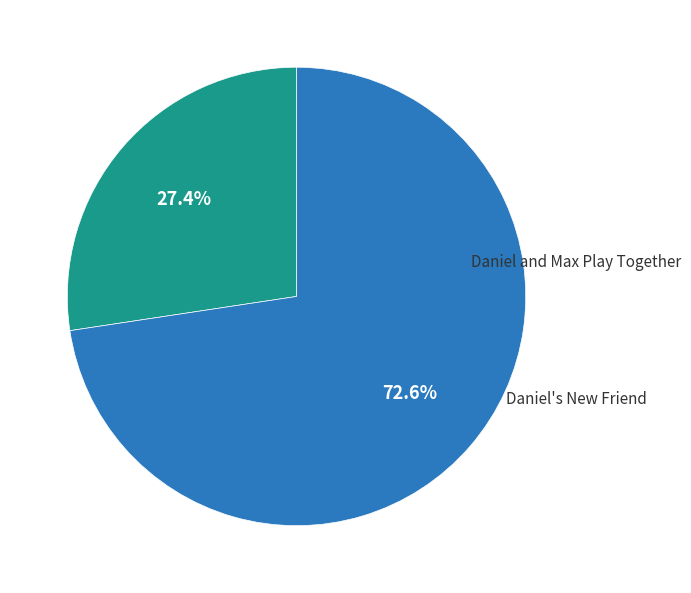

Combined, do Daniel and Max Play Together and Daniel's New Friend account for over 50%?

Yes